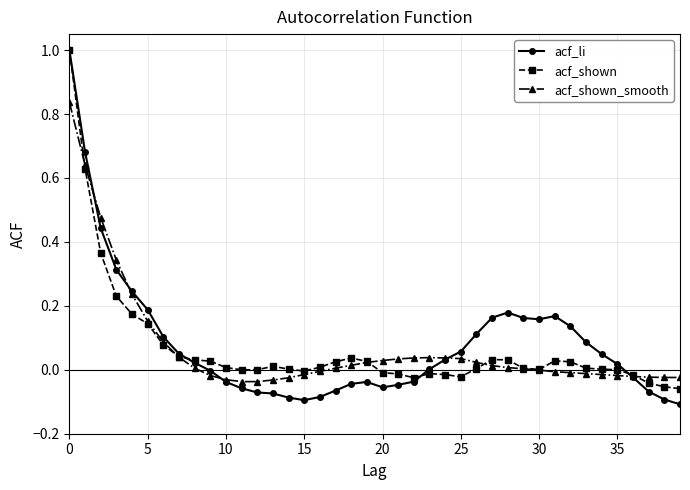

True or false: acf_li has more than 0 points higher than both neighbors.

True